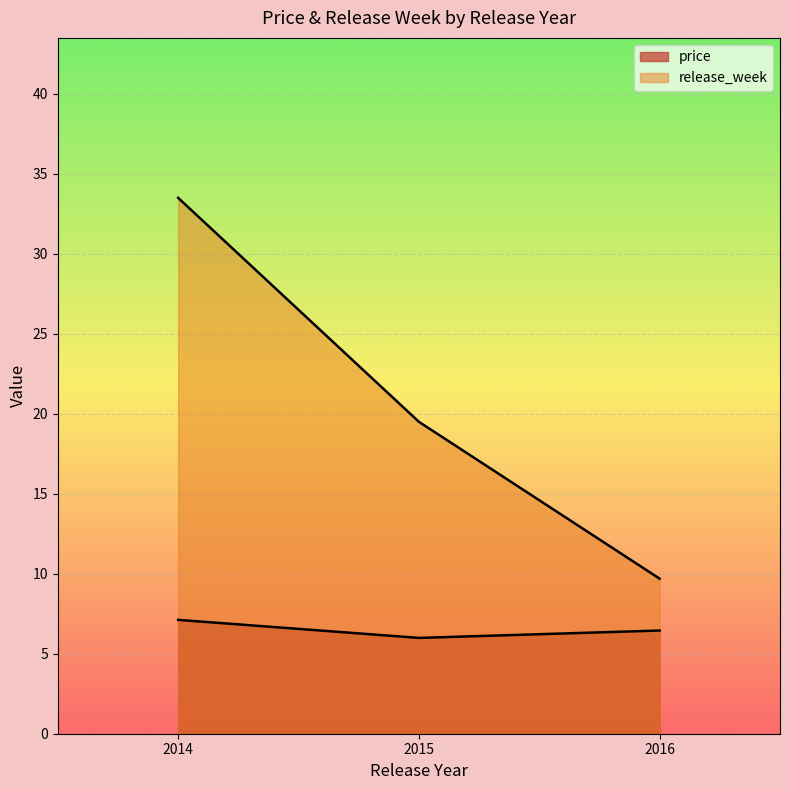

How many categories are shown in the chart?

3